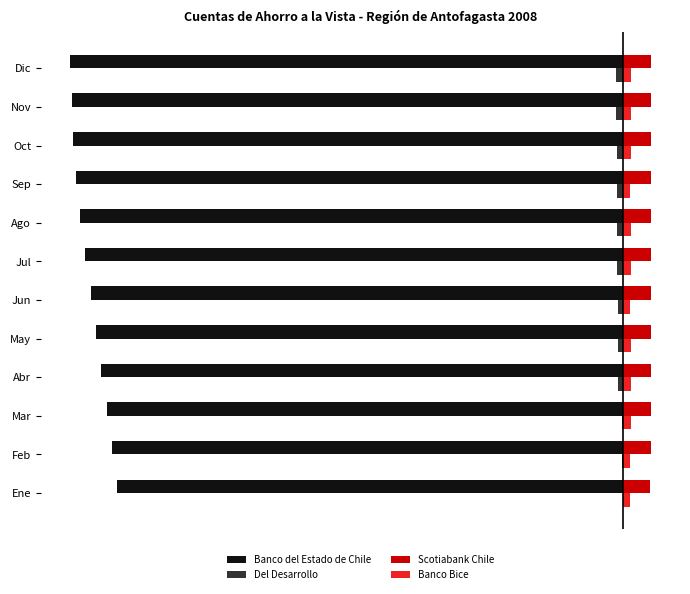

What are all the series names shown in the legend?

Banco del Estado de Chile, Del Desarrollo, Scotiabank Chile, Banco Bice